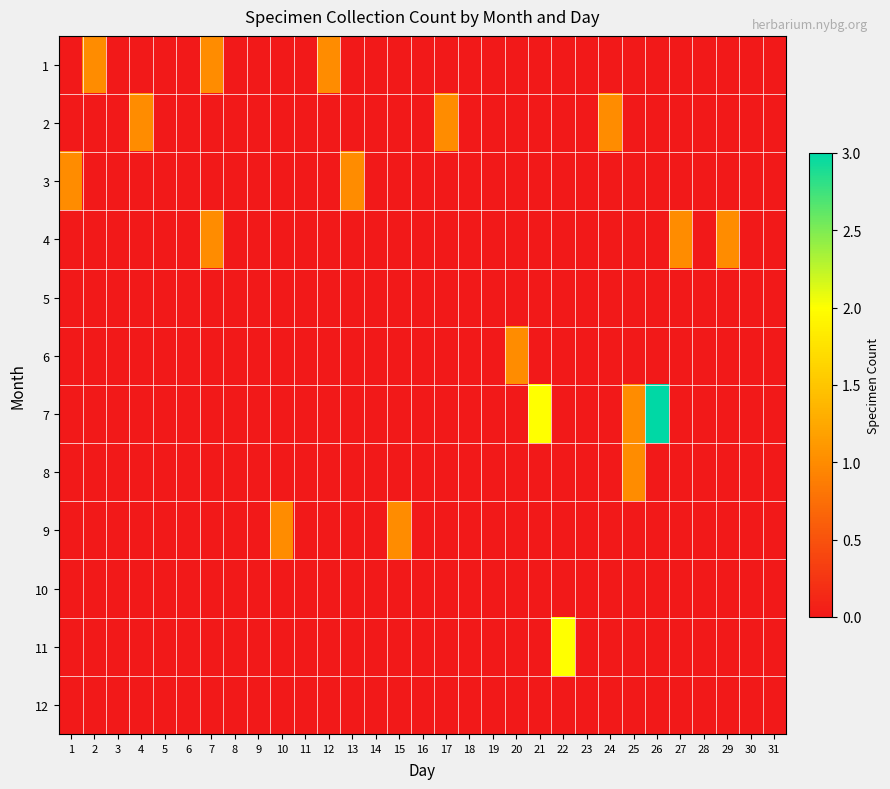

At how many categories does at least one series exceed 2?

1